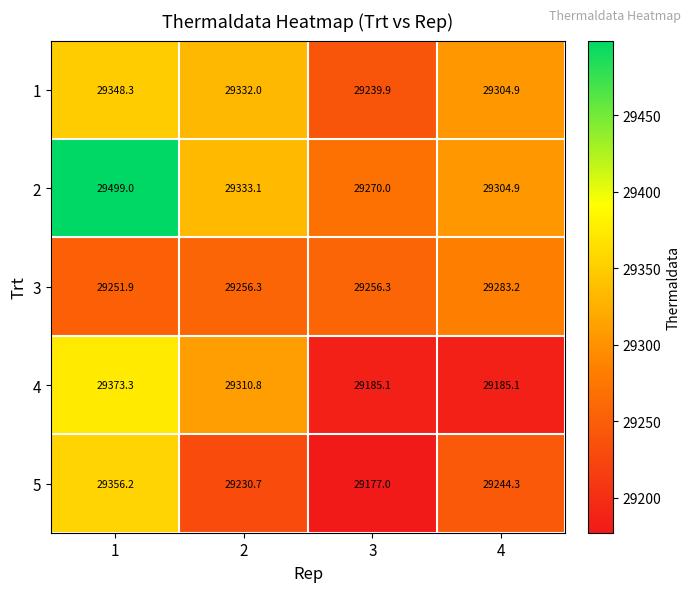

What is the difference between the highest and lowest values at 3?

93.0